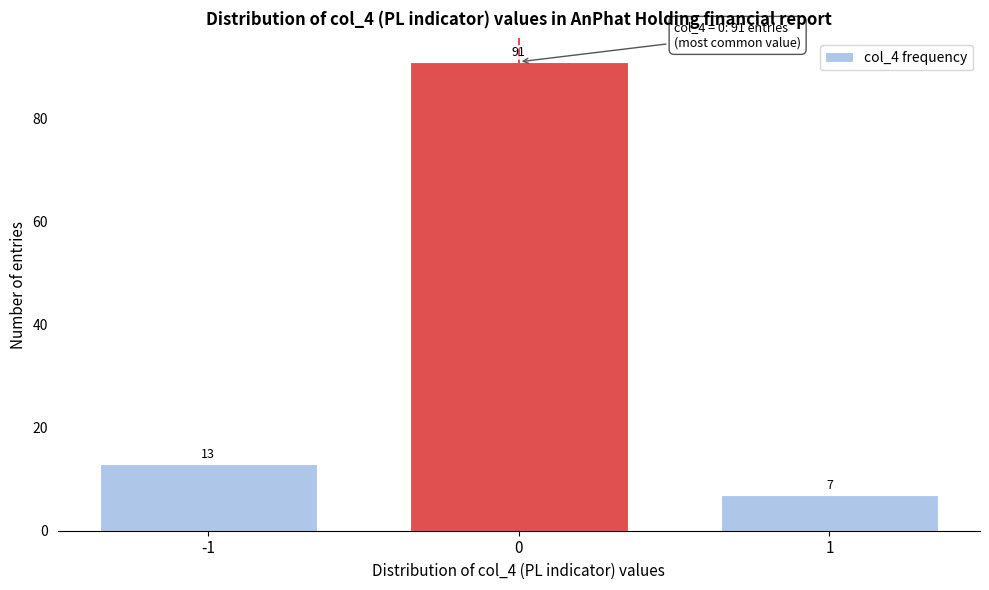

Reading right to left, transcribe all the data shown in this chart.

1=7	0=91	-1=13